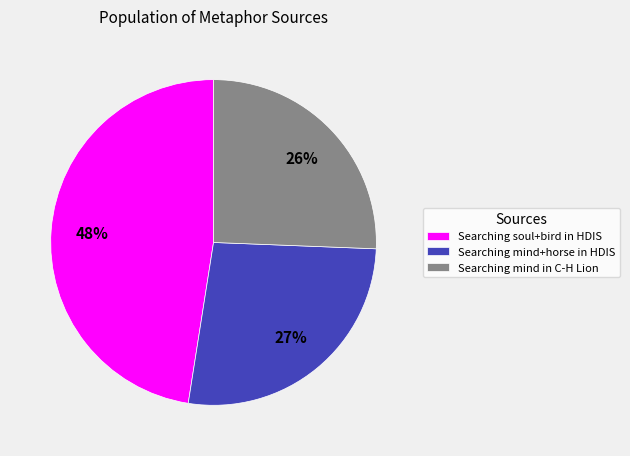

Do Searching soul+bird in HDIS and Searching mind+horse in HDIS together represent more than half of the pie?

Yes